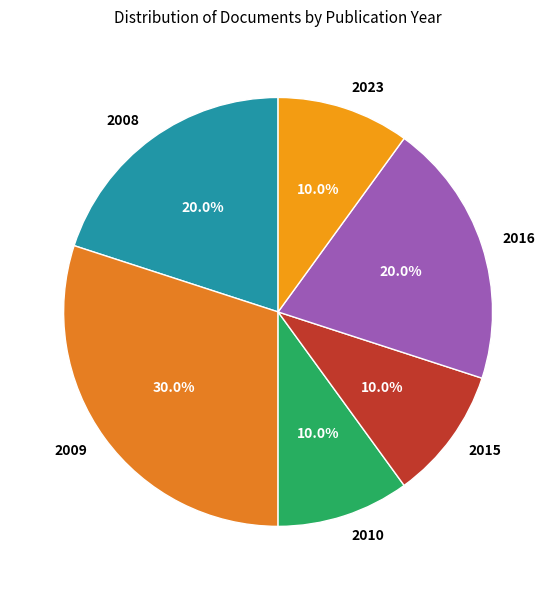

Combined, do 2023 and 2008 account for over 50%?

No